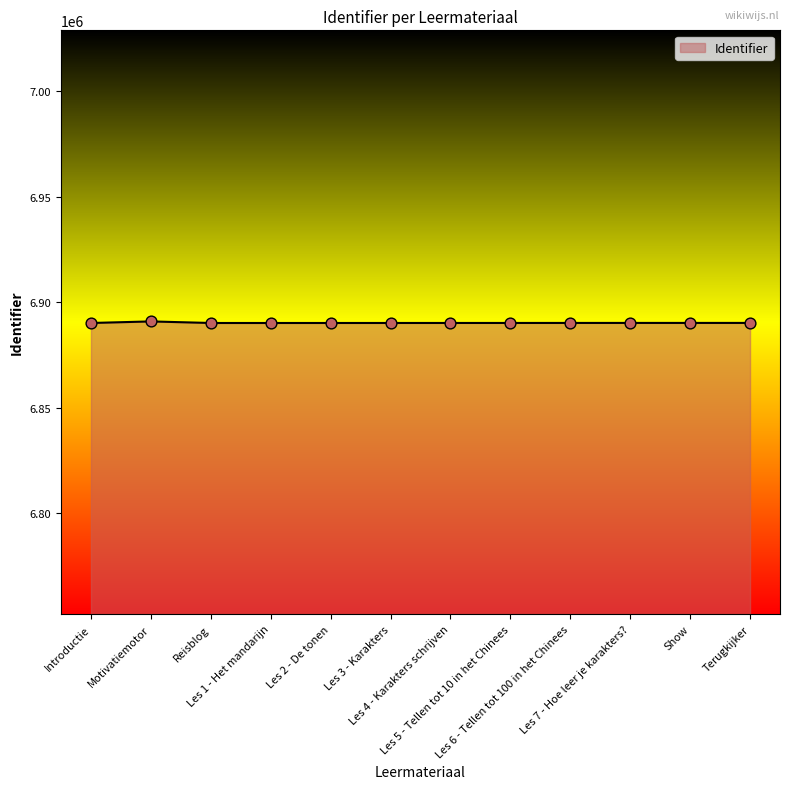

What is the minimum value shown in the chart?

6890118